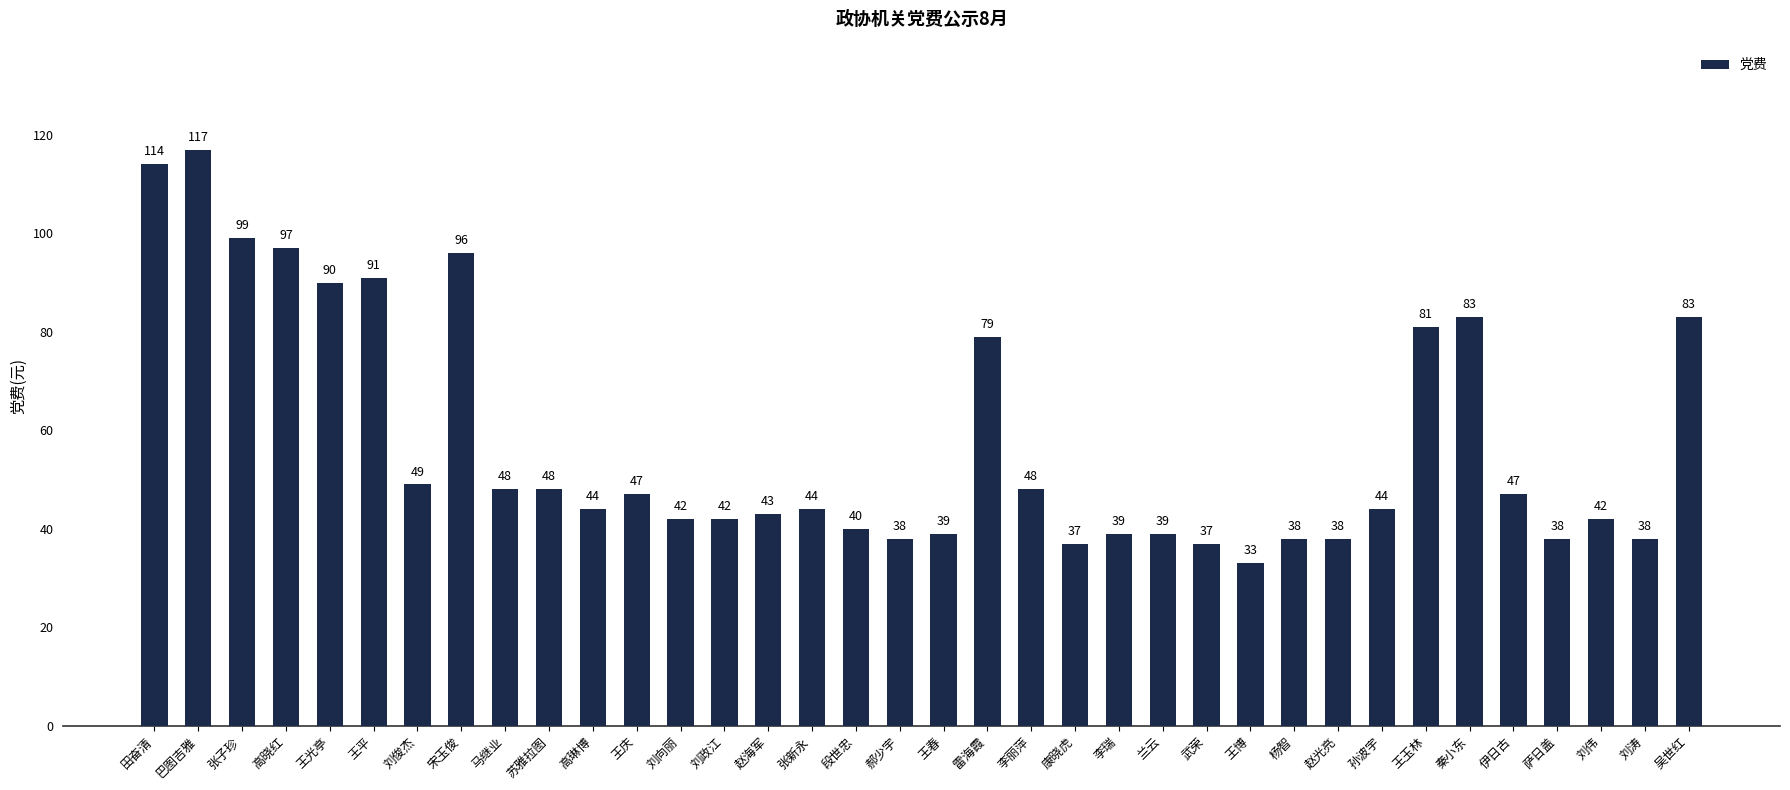

Reading left to right, what are all the values shown in this chart?

田奋清=114	巴图吉雅=117	张子珍=99	高晓红=97	王光亭=90	王平=91	刘俊杰=49	宋玉俊=96	马继业=48	苏雅拉图=48	高琳博=44	王庆=47	刘向丽=42	刘政江=42	赵海军=43	张新永=44	段世忠=40	郝少宇=38	王春=39	雷海霞=79	李丽萍=48	康晓虎=37	李瑞=39	兰云=39	武荣=37	王博=33	杨智=38	赵光亮=38	孙波宇=44	王玉林=81	秦小东=83	伊日古=47	萨日盖=38	刘伟=42	刘涛=38	吴世红=83